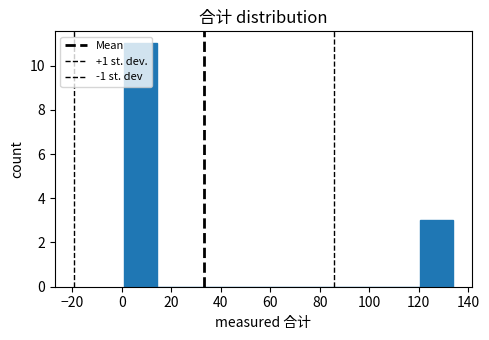

Reading left to right, list every bar in this chart as the range it spans on the x-axis followed by its height. Neither the bar edges nor the heights are printed on the chart, so give them approximately, as read against the axes.

0 to 14: 11
14 to 28: 0
28 to 40: 0
40 to 54: 0
54 to 68: 0
68 to 80: 0
80 to 94: 0
94 to 108: 0
108 to 120: 0
120 to 134: 3